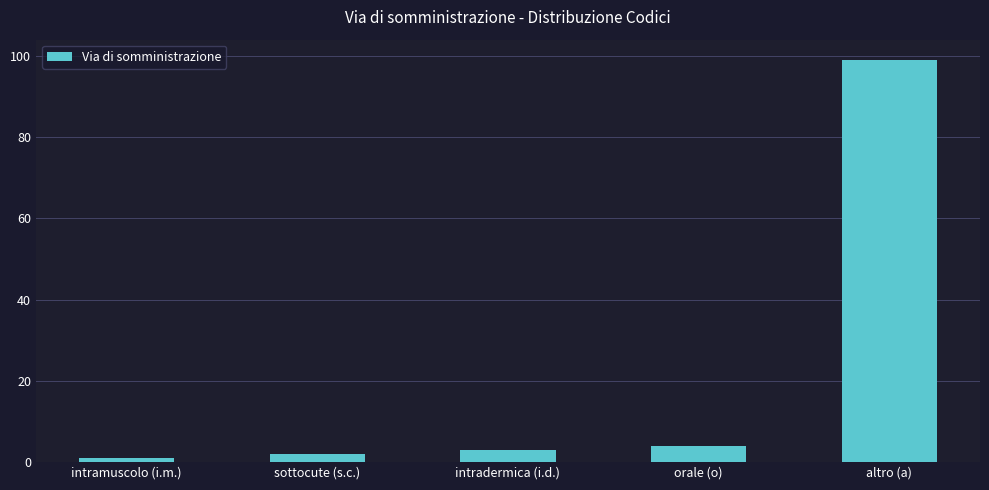

What is the value of the 2nd bar from the left?

2